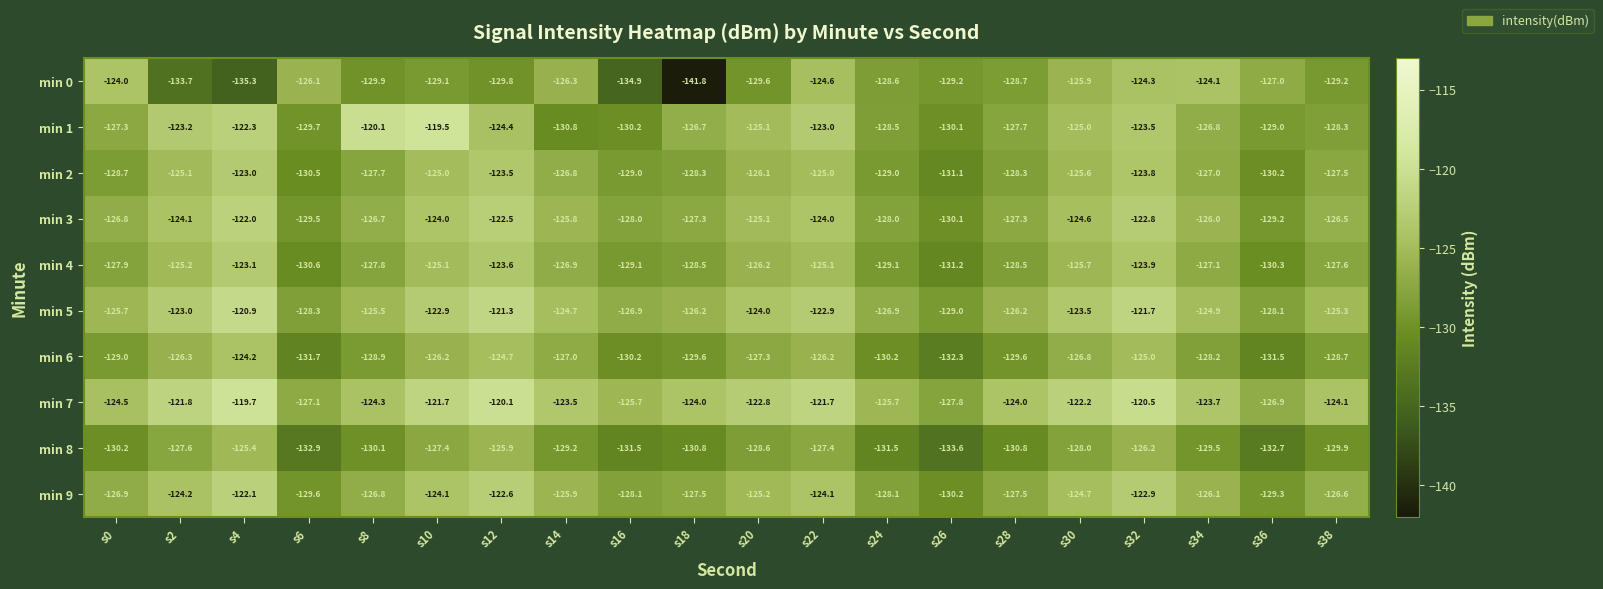

The value of min 5 at s6 is -128.3. True or false?

True